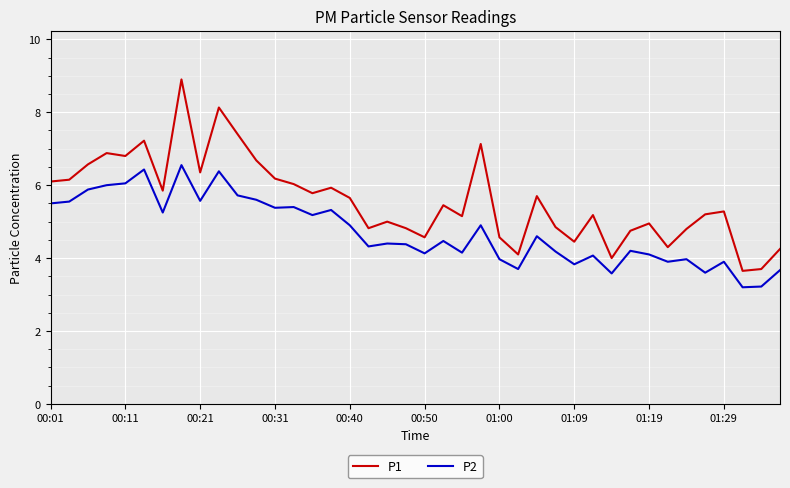

True or false: P2 and P1 intersect in this chart.

False